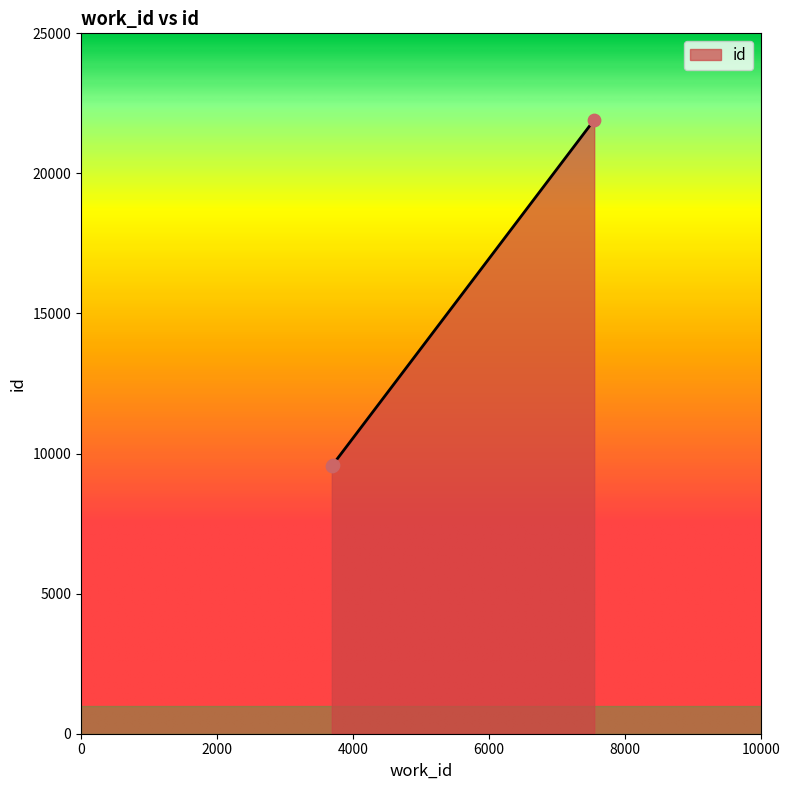

What is the smallest value displayed?

9555